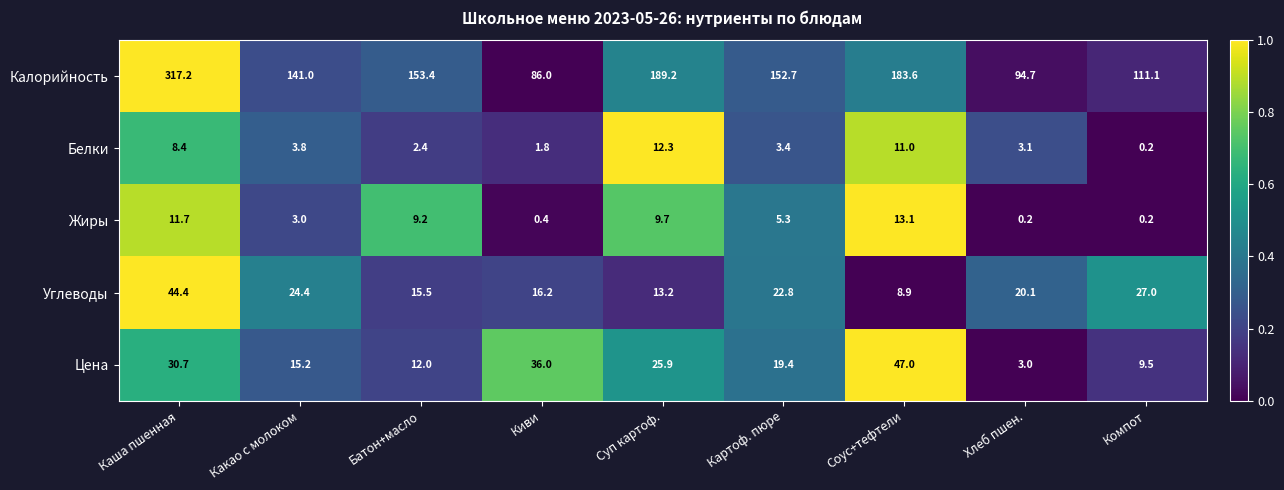

List the series in order of their peak value, lowest first.

Белки, Жиры, Углеводы, Цена, Калорийность